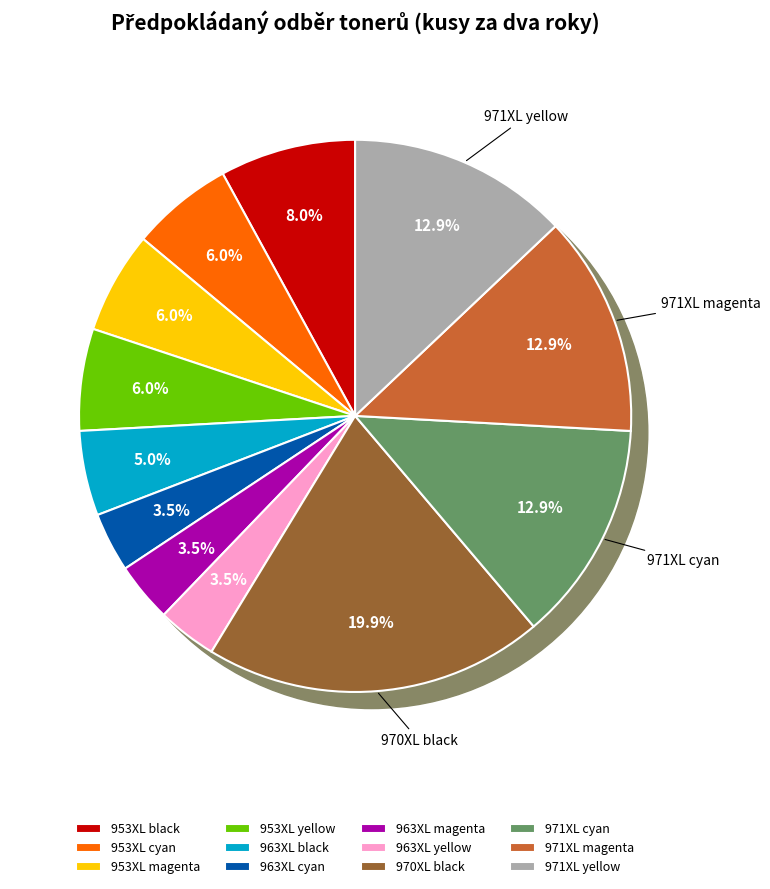

Do 963XL magenta and 953XL magenta together represent more than half of the pie?

No